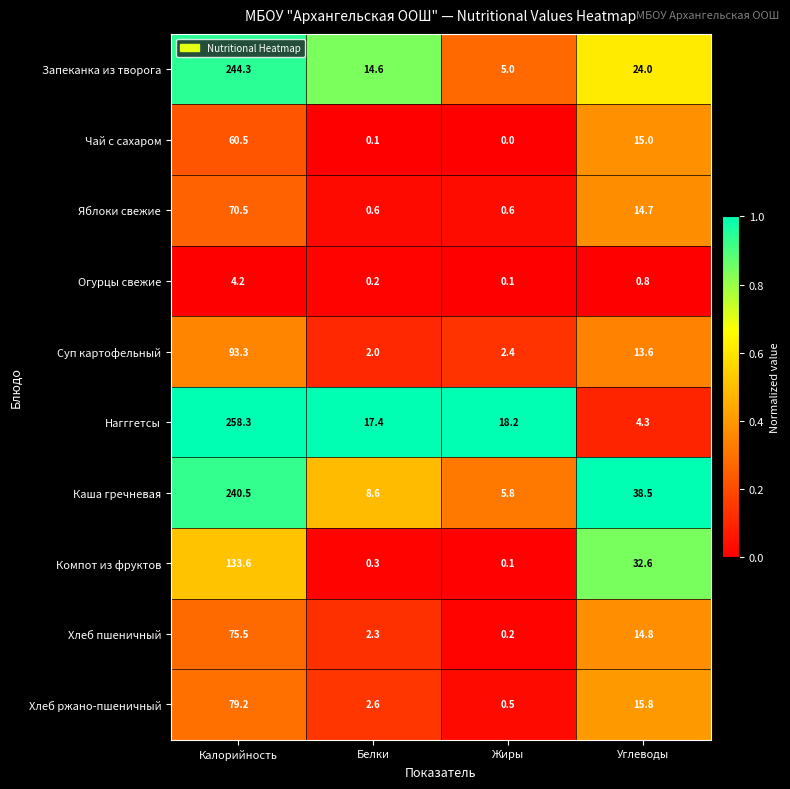

How many data points does each series have?

4